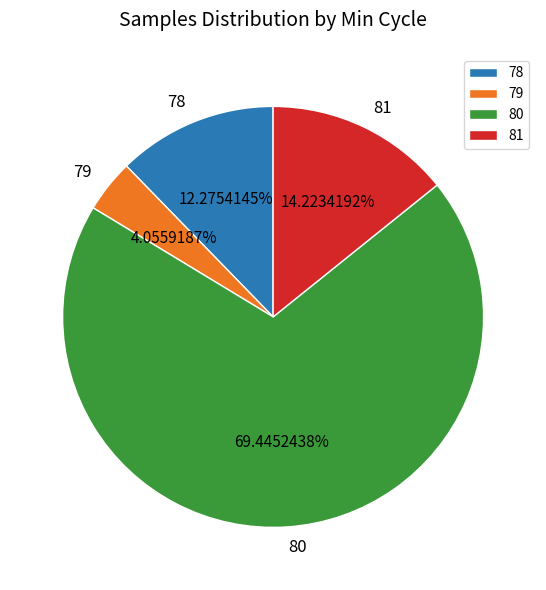

Approximately how many times larger is the value at 80 compared to 81?

4.9